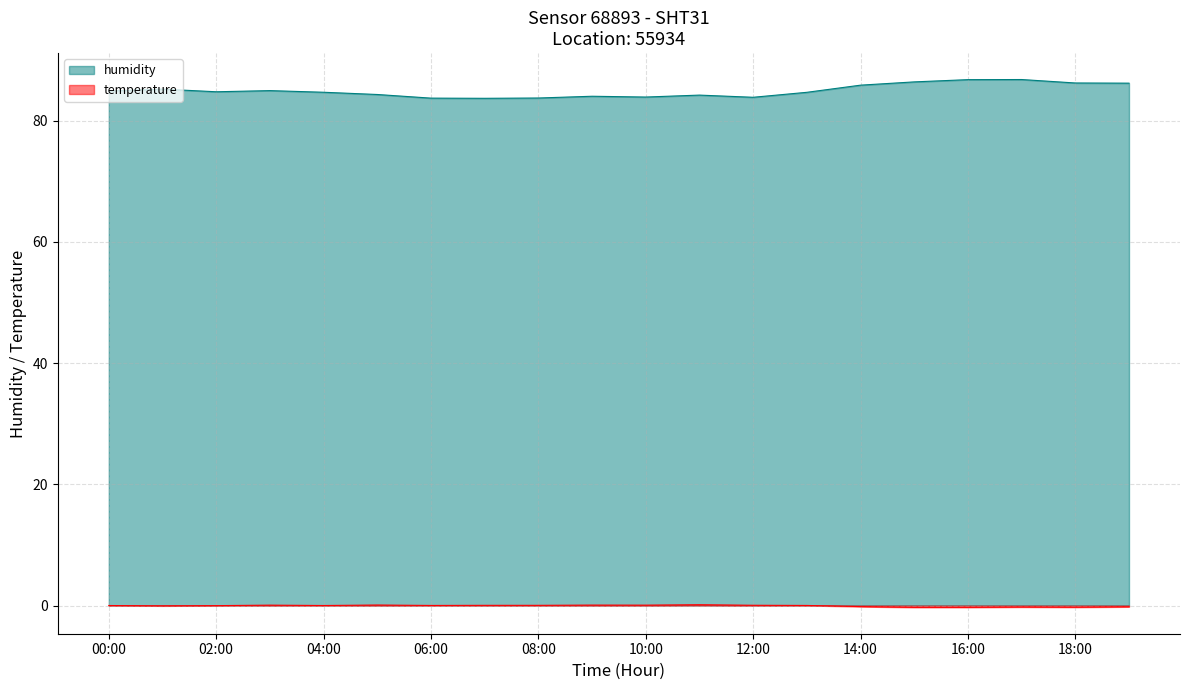

What is the difference between the highest and lowest values at 19:00?

86.4